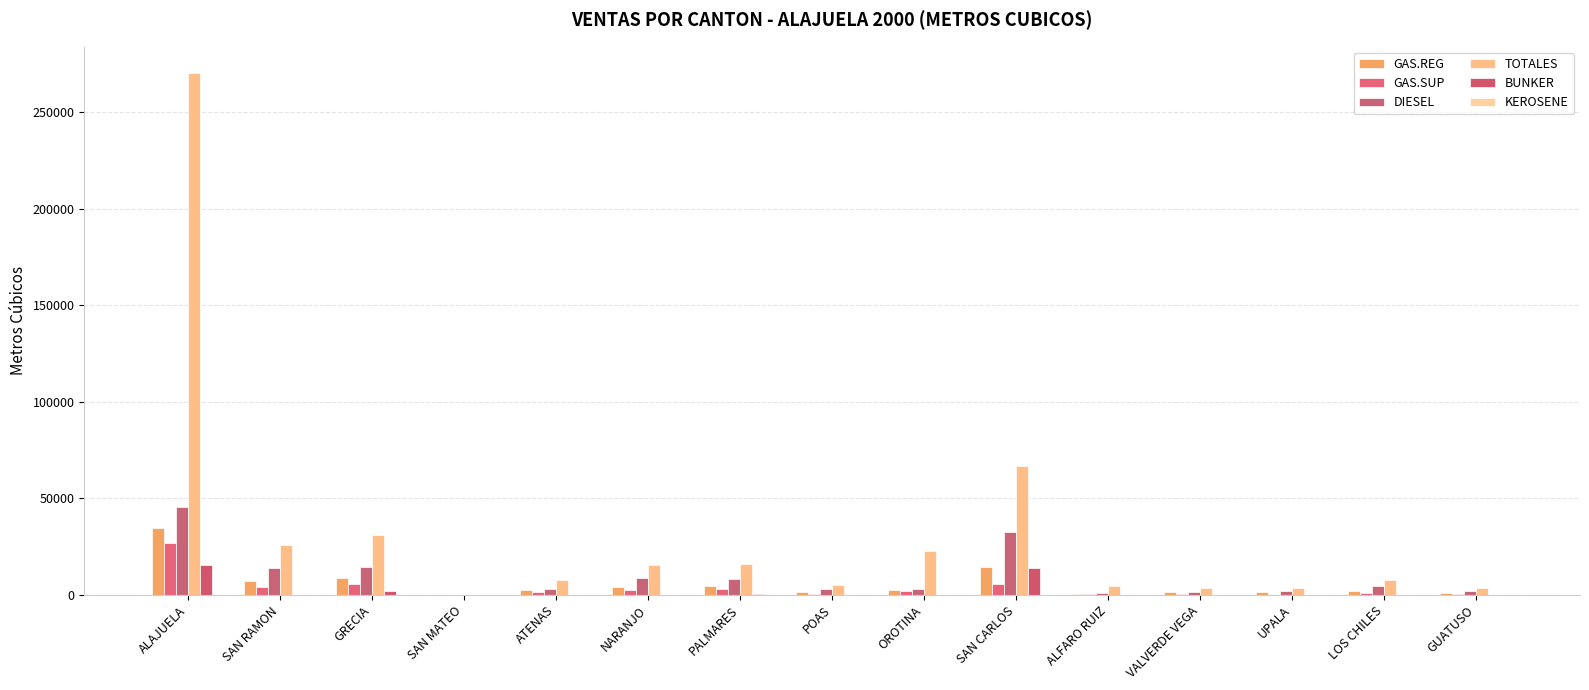

Where is TOTALES nearest to the value 135232?

SAN CARLOS